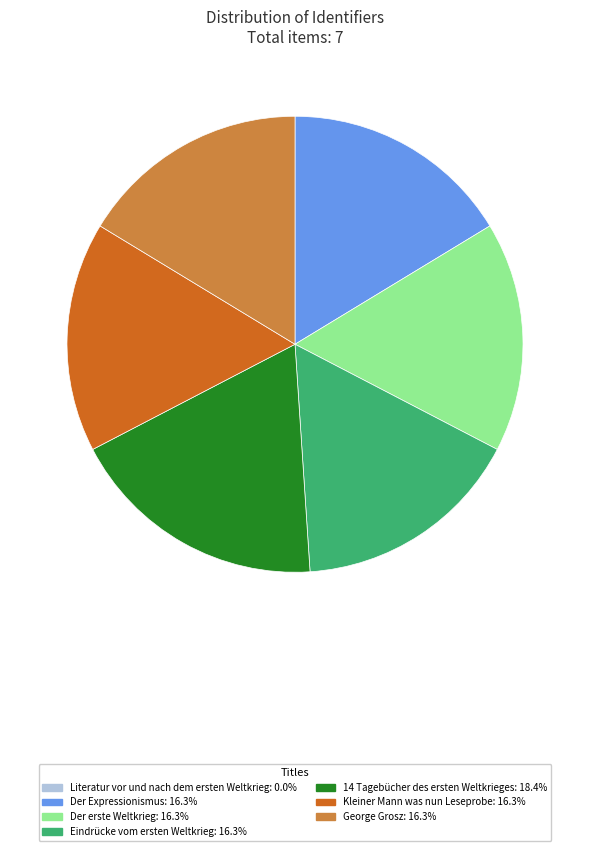

Combined, do Eindrücke vom ersten Weltkrieg: 16.3% and Der erste Weltkrieg: 16.3% account for over 50%?

No